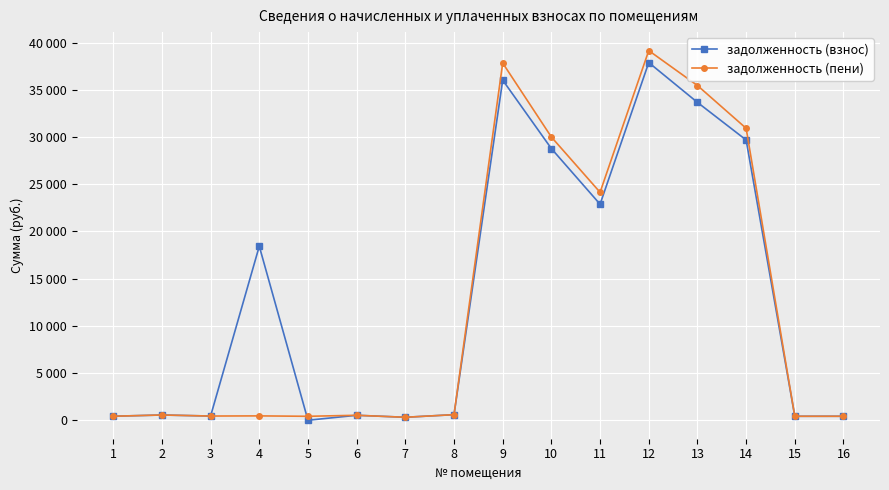

True or false: задолженность (пени) has more than 2 points higher than both neighbors.

True